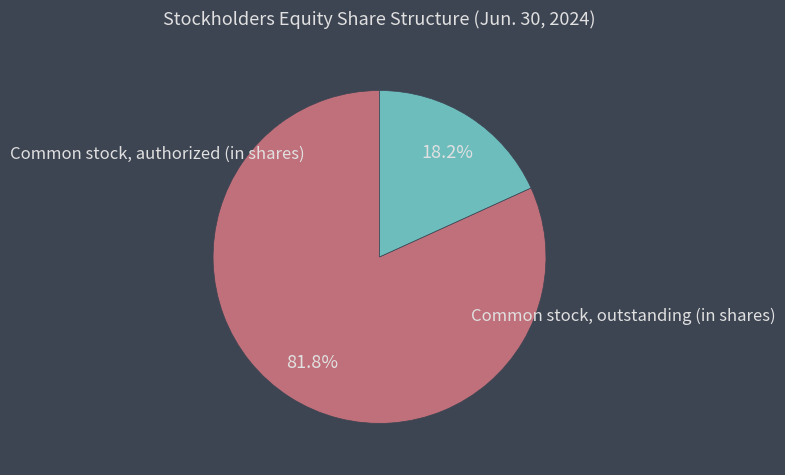

To the nearest percent, what is the difference between the largest and smallest slice percentages?

64%